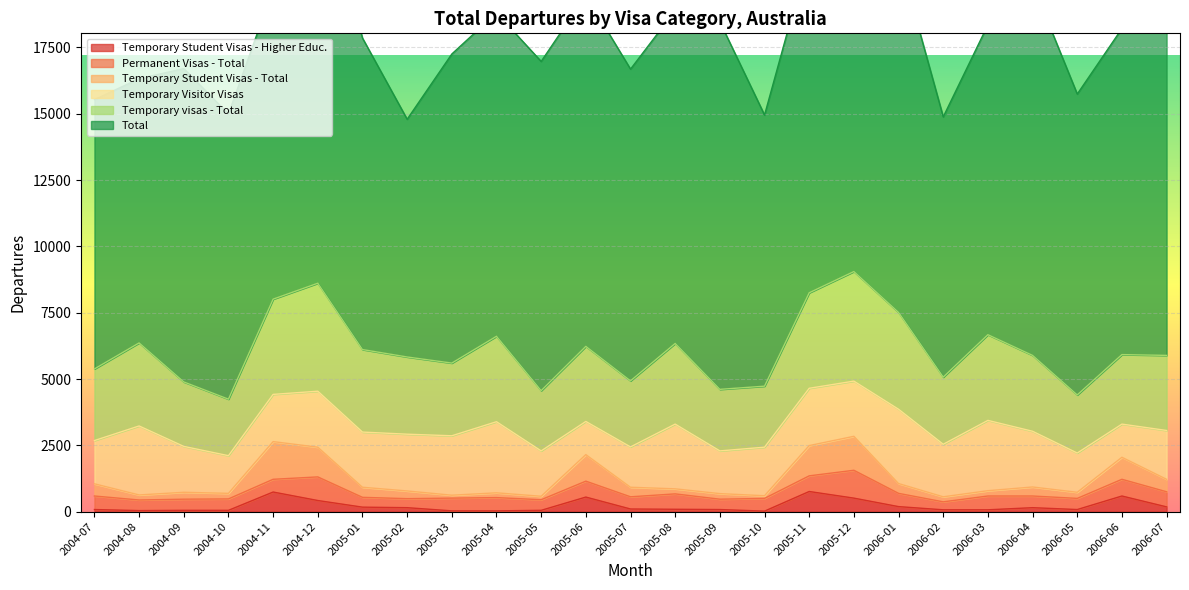

Which series has the largest range (max minus min)?

Temporary visas - Total